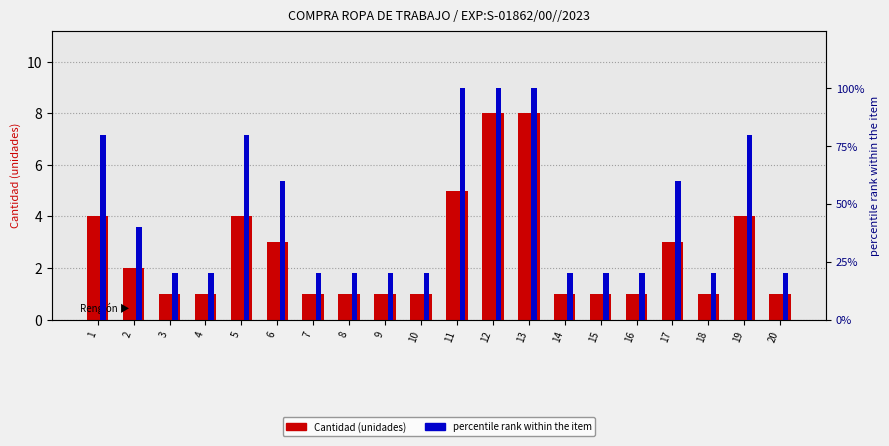

True or false: percentile rank within the item has a value of 20 at 3.

True